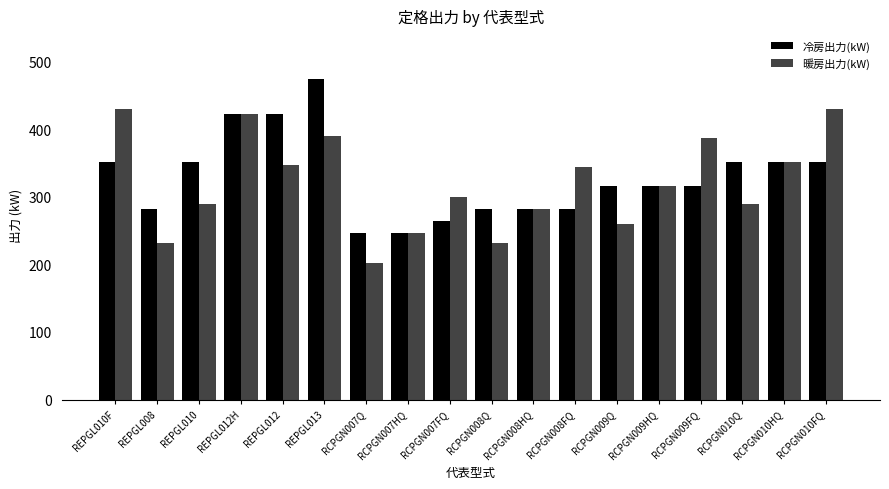

True or false: 冷房出力(kW) has a value of 351.6 at REPGL010.

True